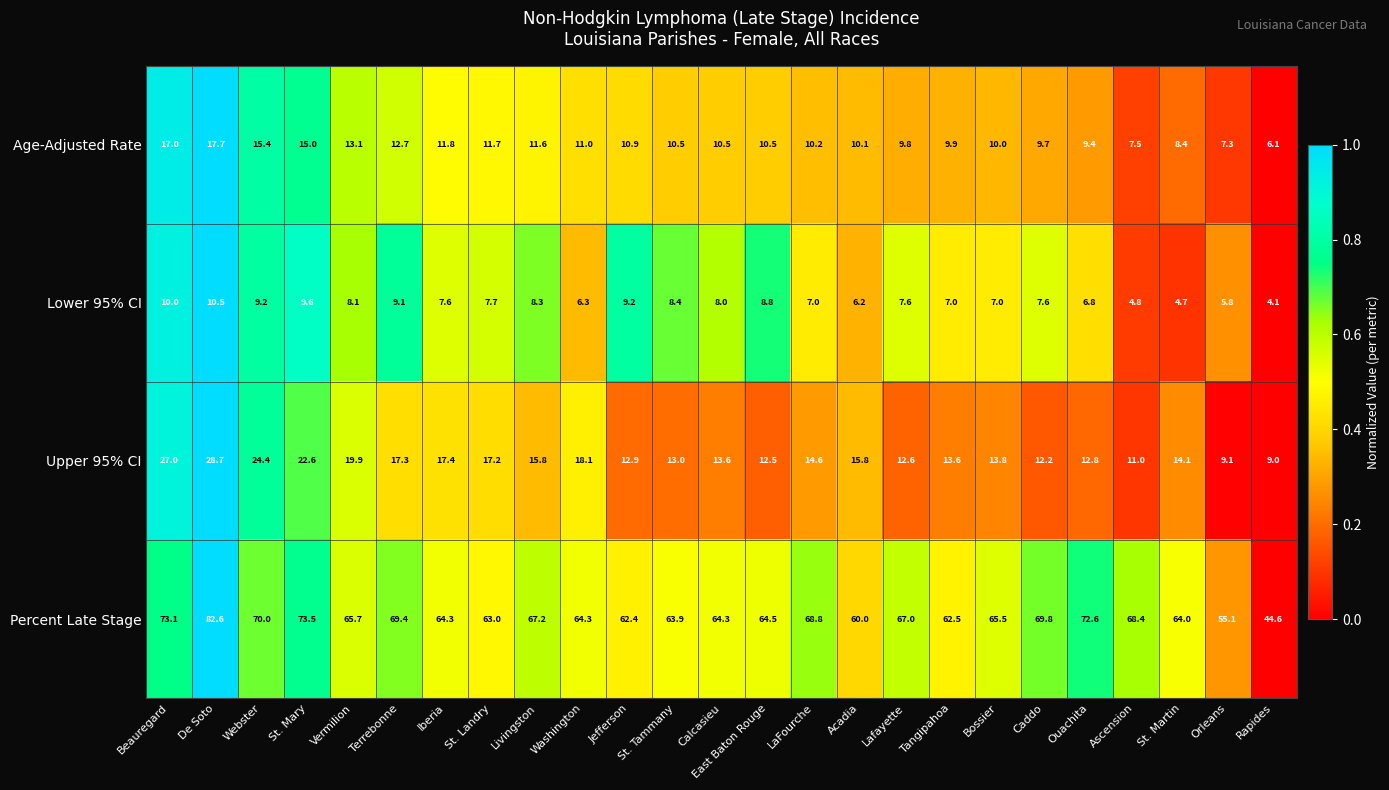

What is the sum of all Lower 95% CI values?

189.4